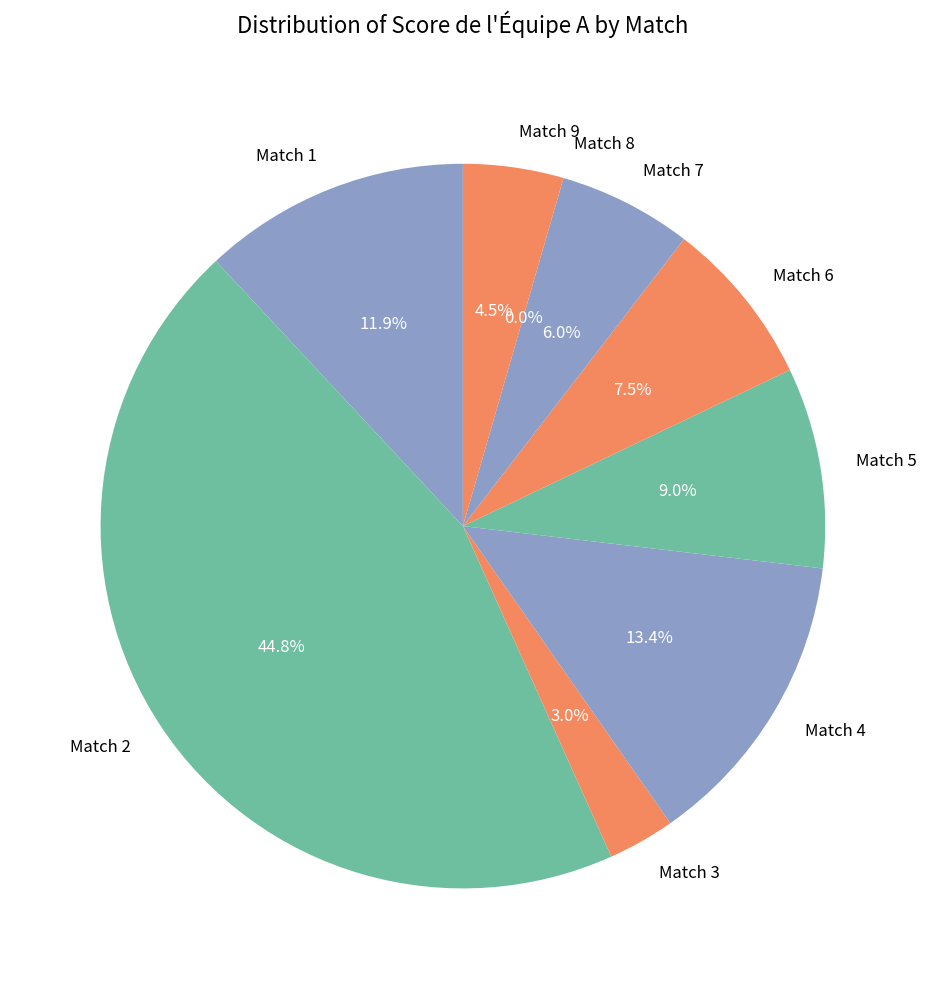

What percentage do Match 8 and Match 5 together represent?

9.0%